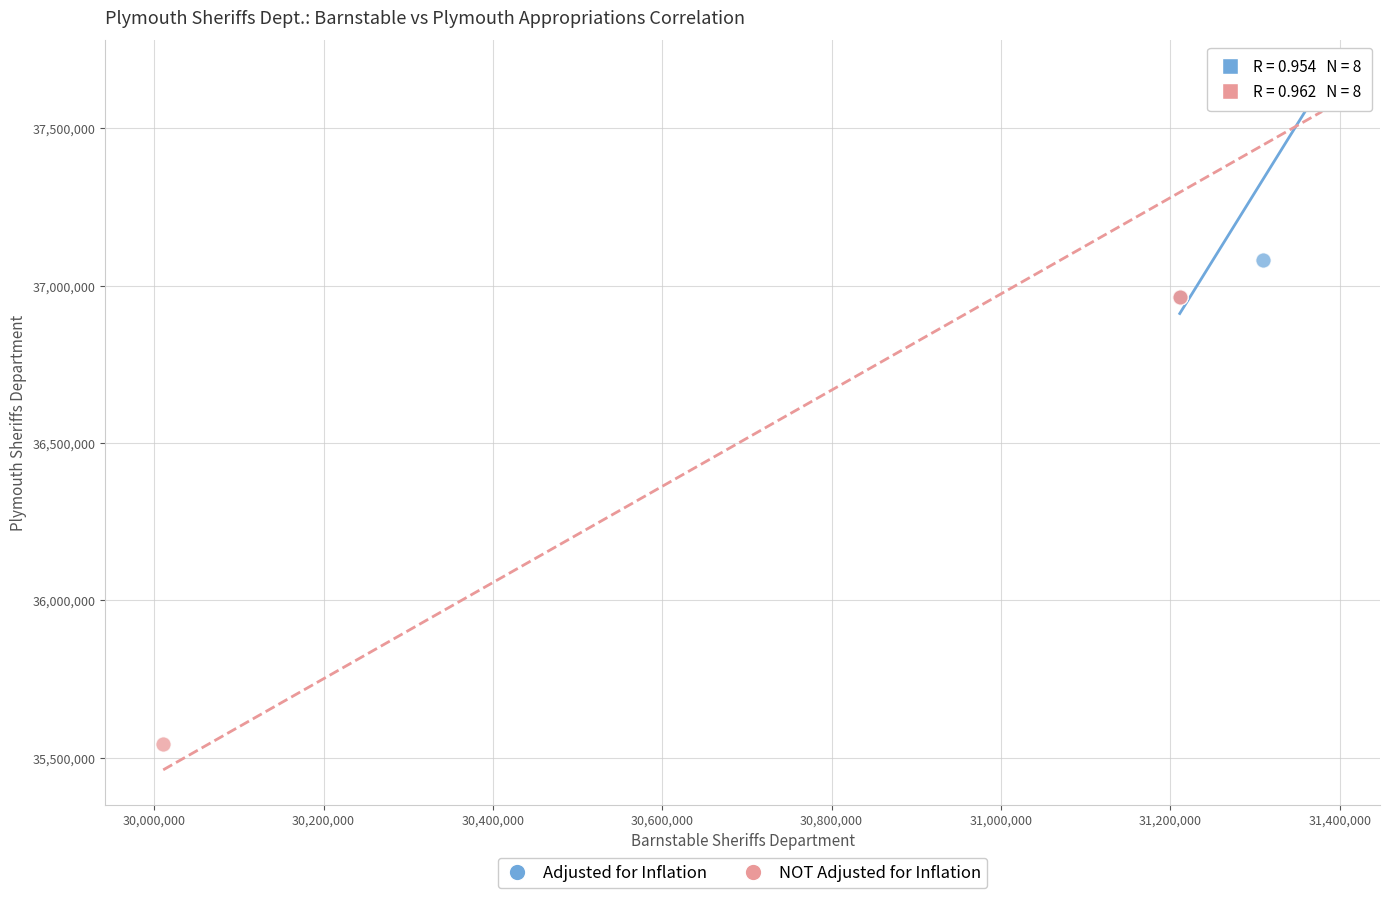

What are all the series names shown in the legend?

Adjusted for Inflation, NOT Adjusted for Inflation